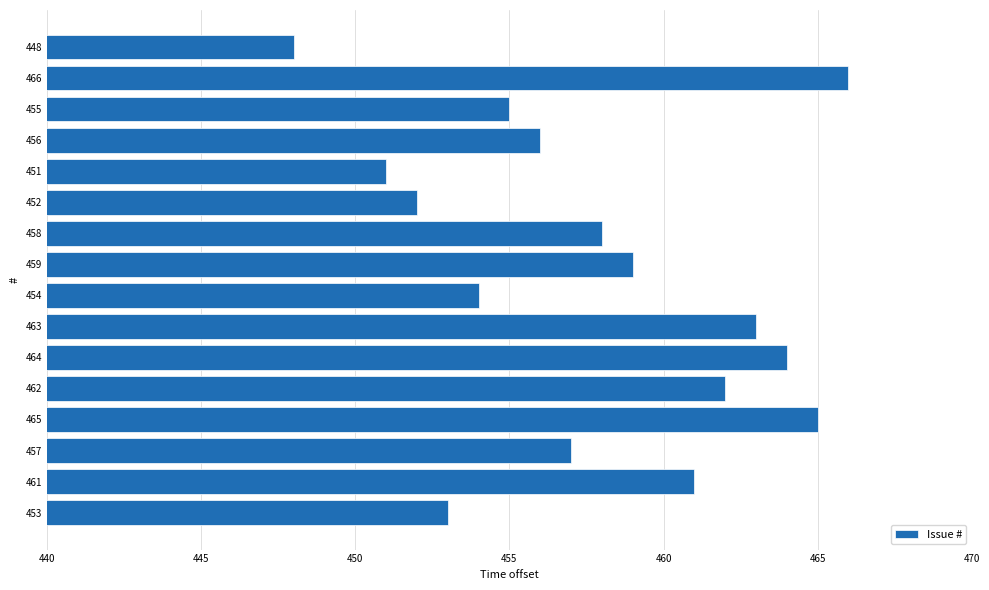

How many data points does each series have?

16